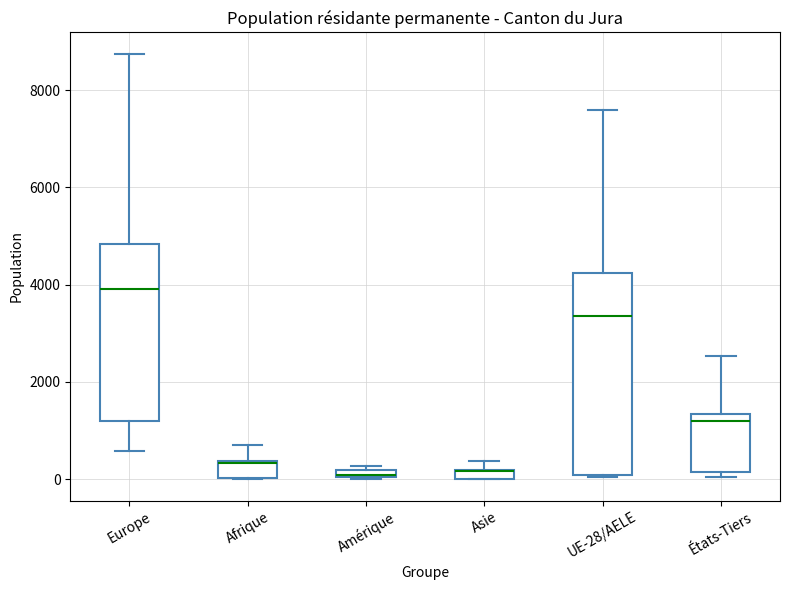

Where does the median line of the box for États-Tiers sit on the y-axis? The values are not printed on the chart, so give them approximately, as read against the axis.

1200